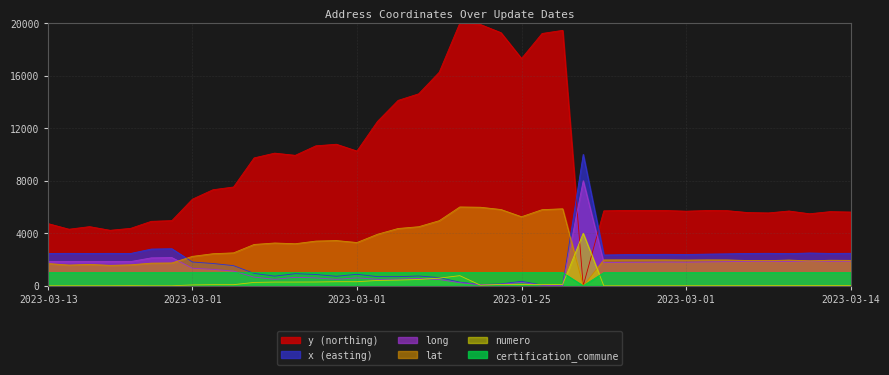

Is it true that long equals 2147.1 at 2023-03-13?

True